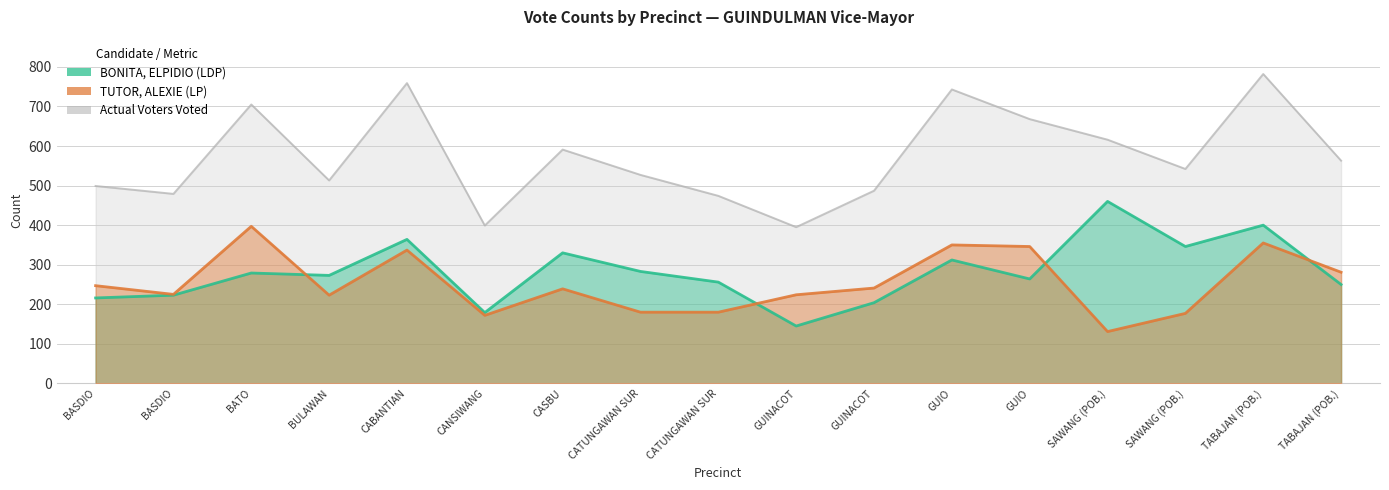

At GUIO, list the series in order from smallest to largest.

BONITA, ELPIDIO (LDP), TUTOR, ALEXIE (LP), Actual Voters Voted